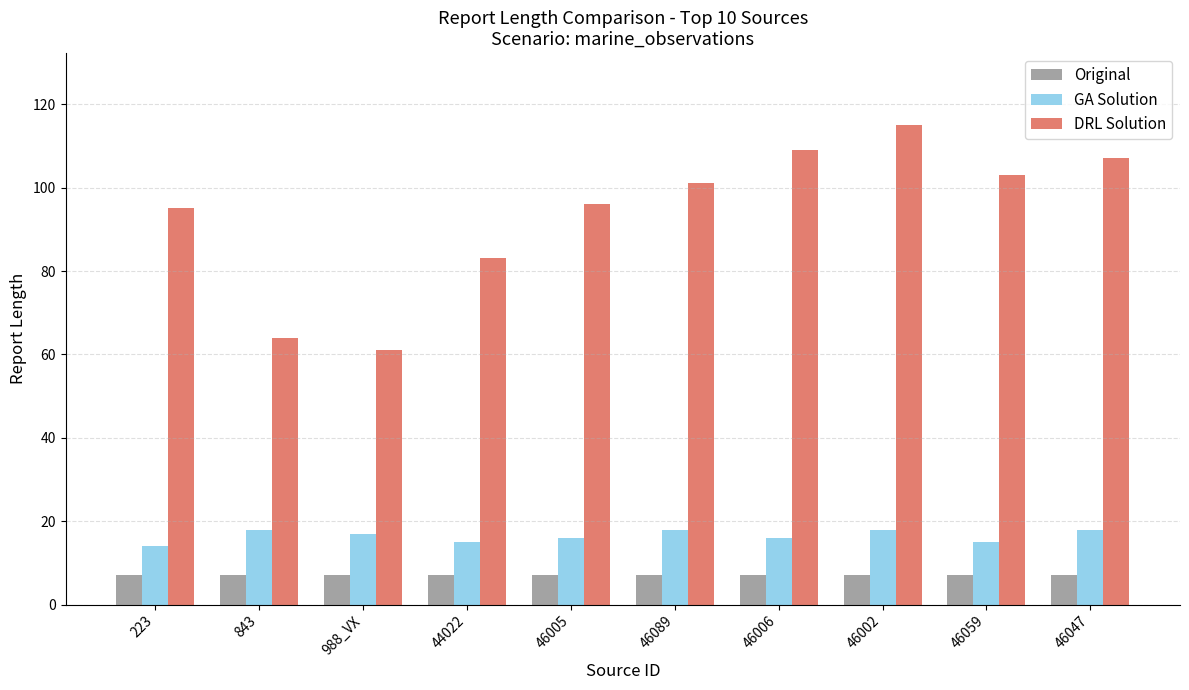

What is the sum of the GA Solution values at 988_VX and 46059?

32